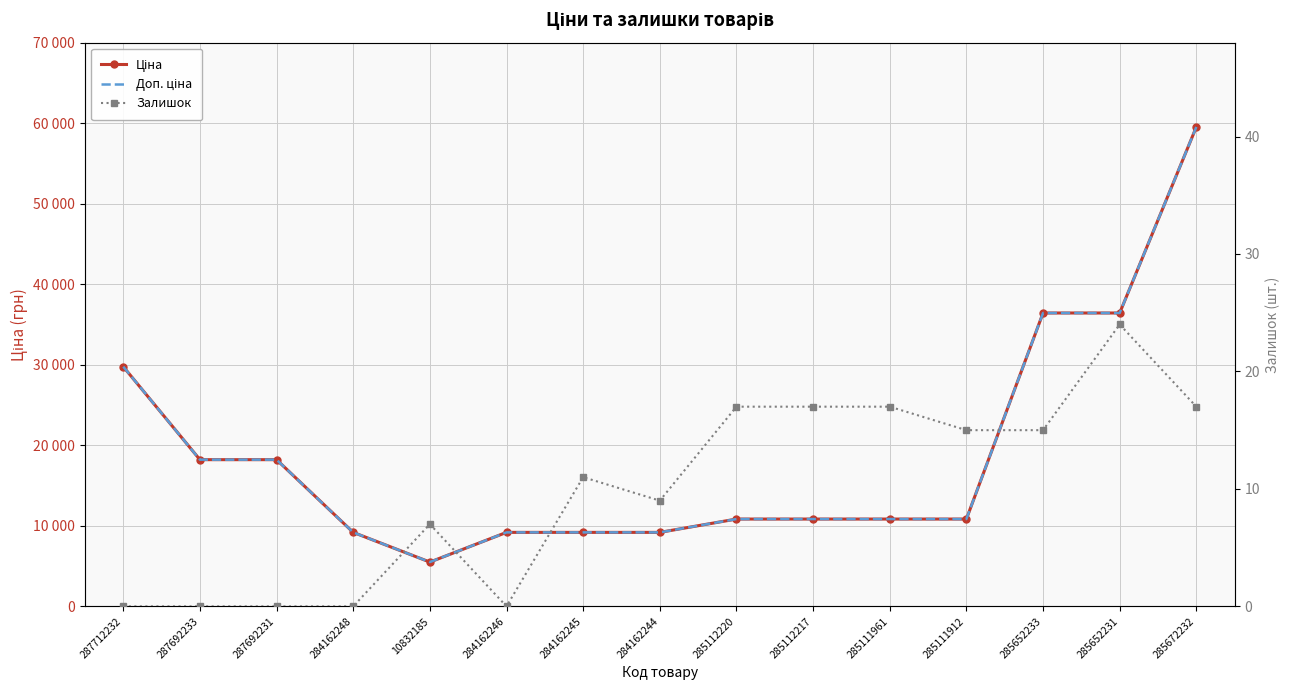

Which series has the largest total across all categories?

Ціна